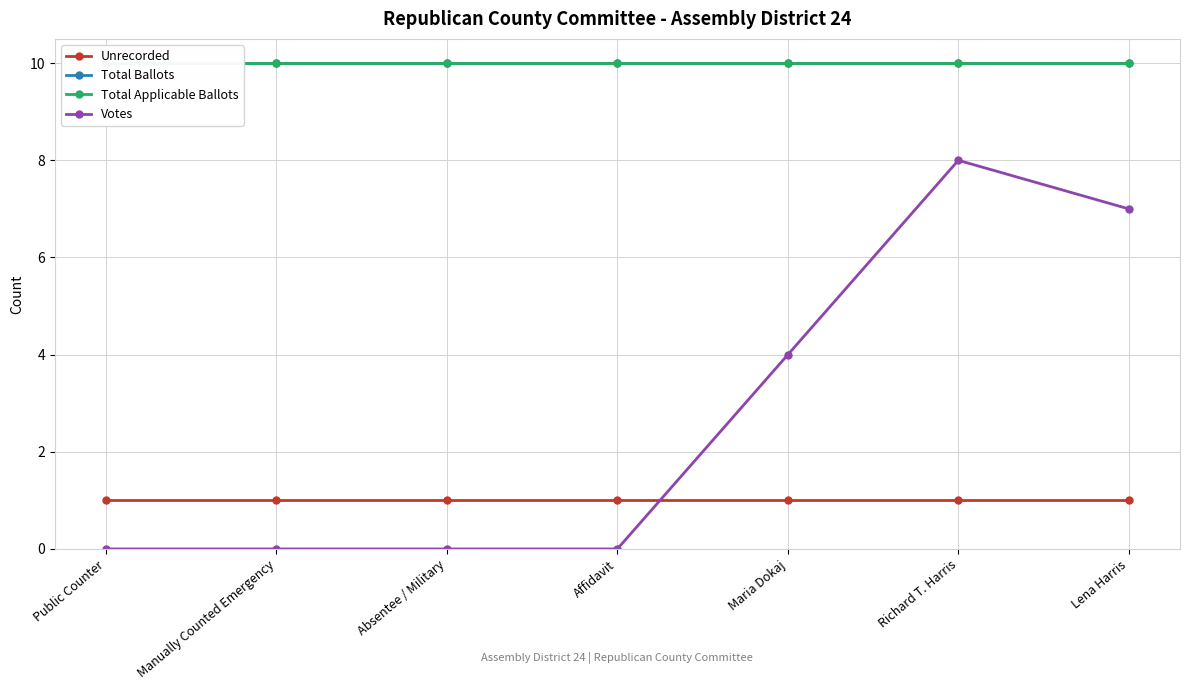

How many lines are shown in the chart?

4